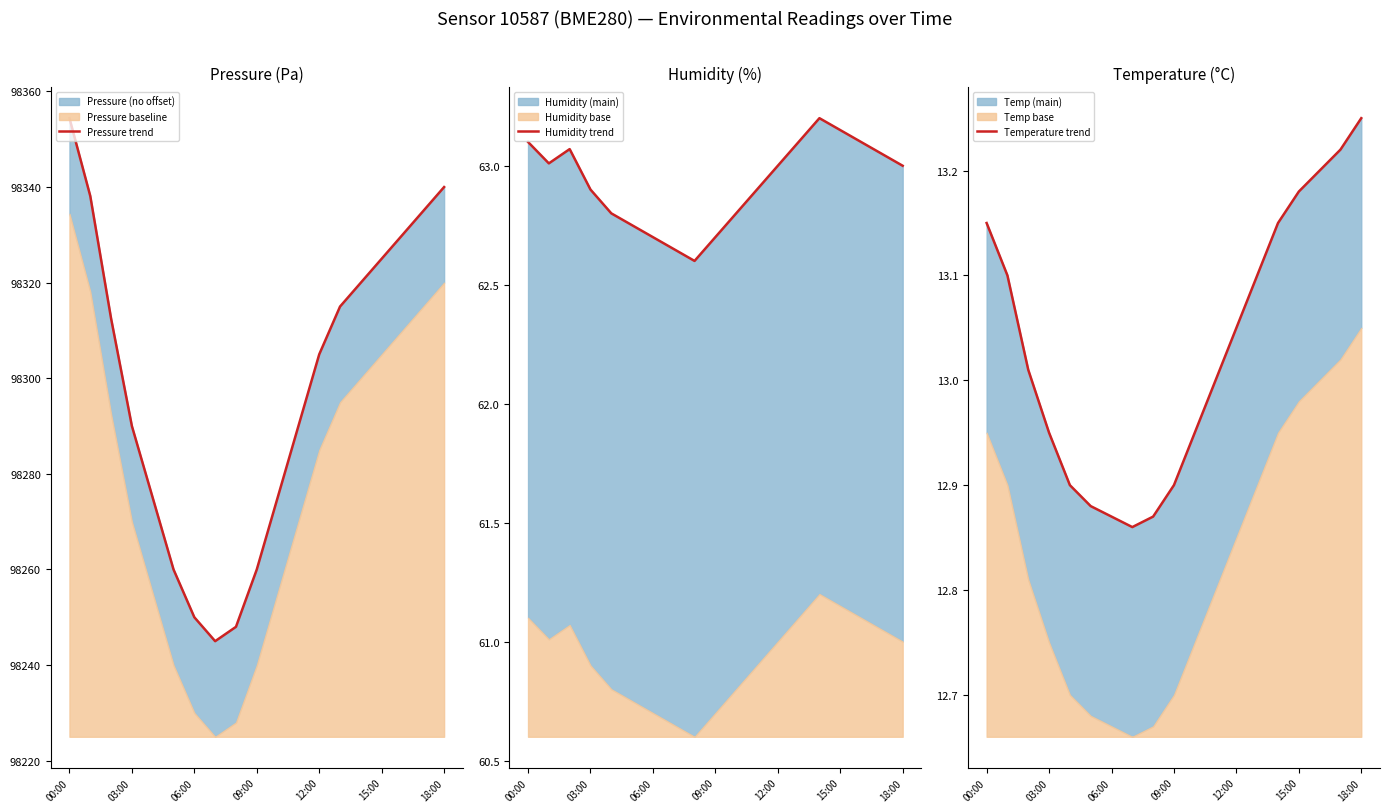

How many distinct data groups are displayed?

3